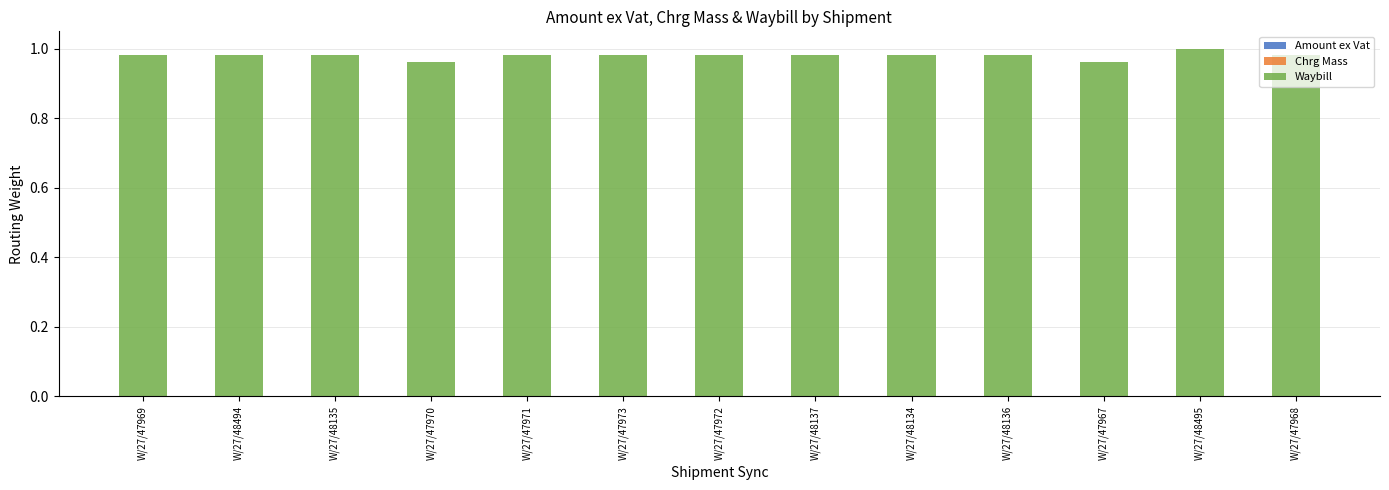

Does the chart contain stacked bars?

Yes